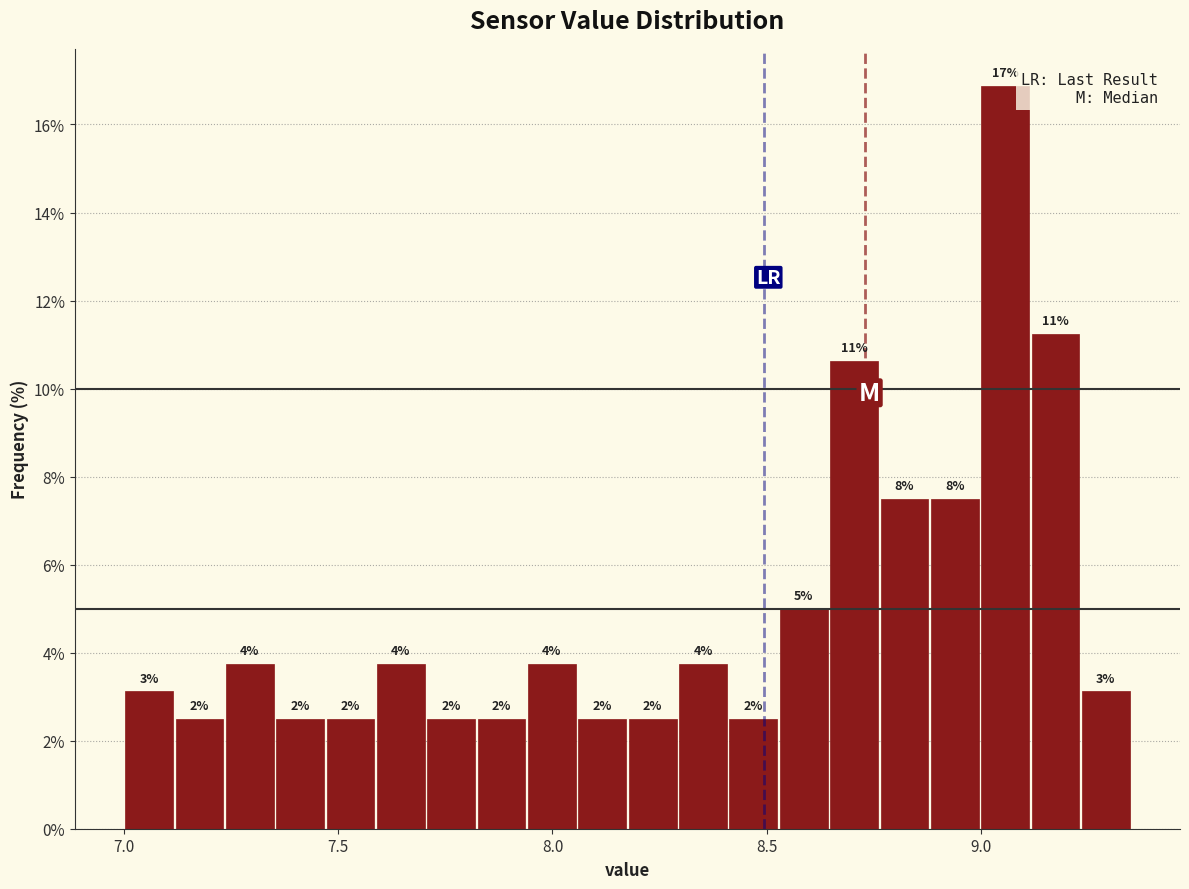

Around what value on the x-axis is the tallest bar? Give the approximate position of its centre, as read against the axis.

9.05